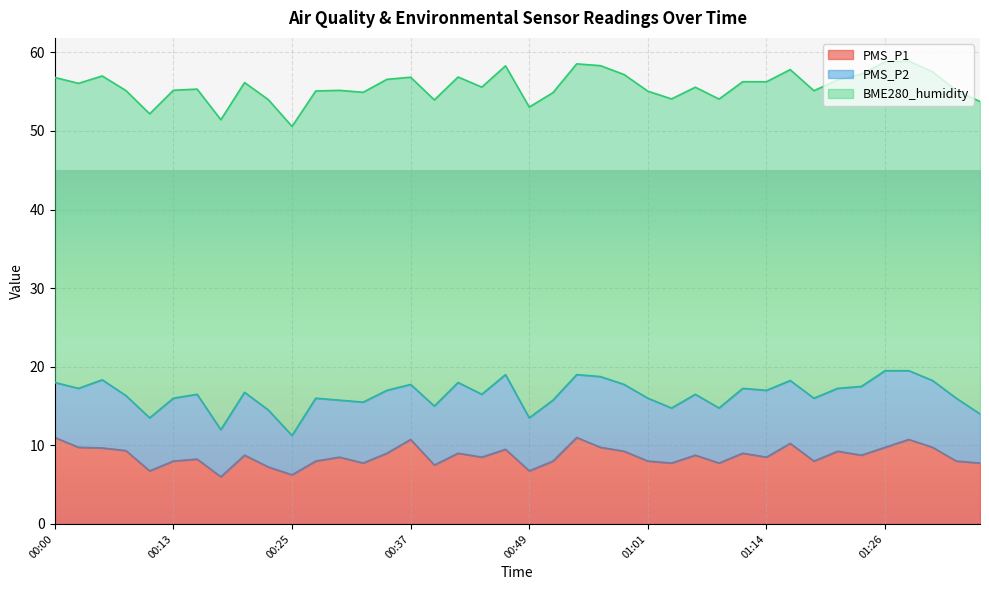

What is the label of the 3rd point from the right?

01:31